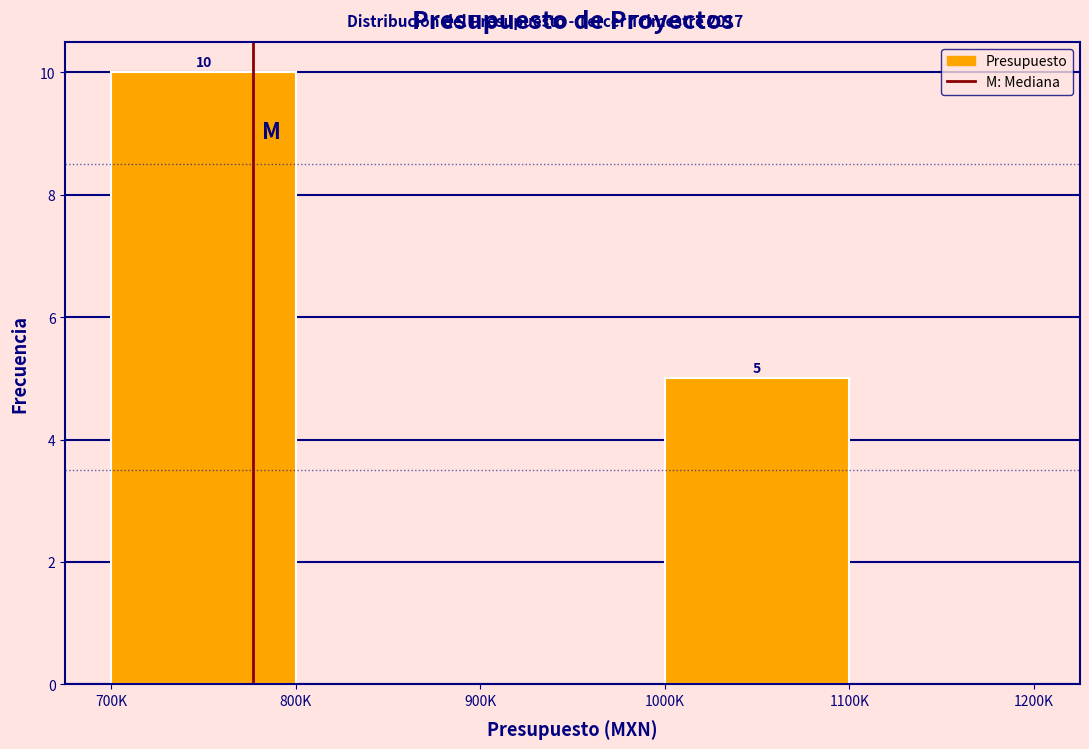

Reading left to right, list all the values displayed in this chart.

700K=10	800K=0	900K=0	1000K=5	1100K=0